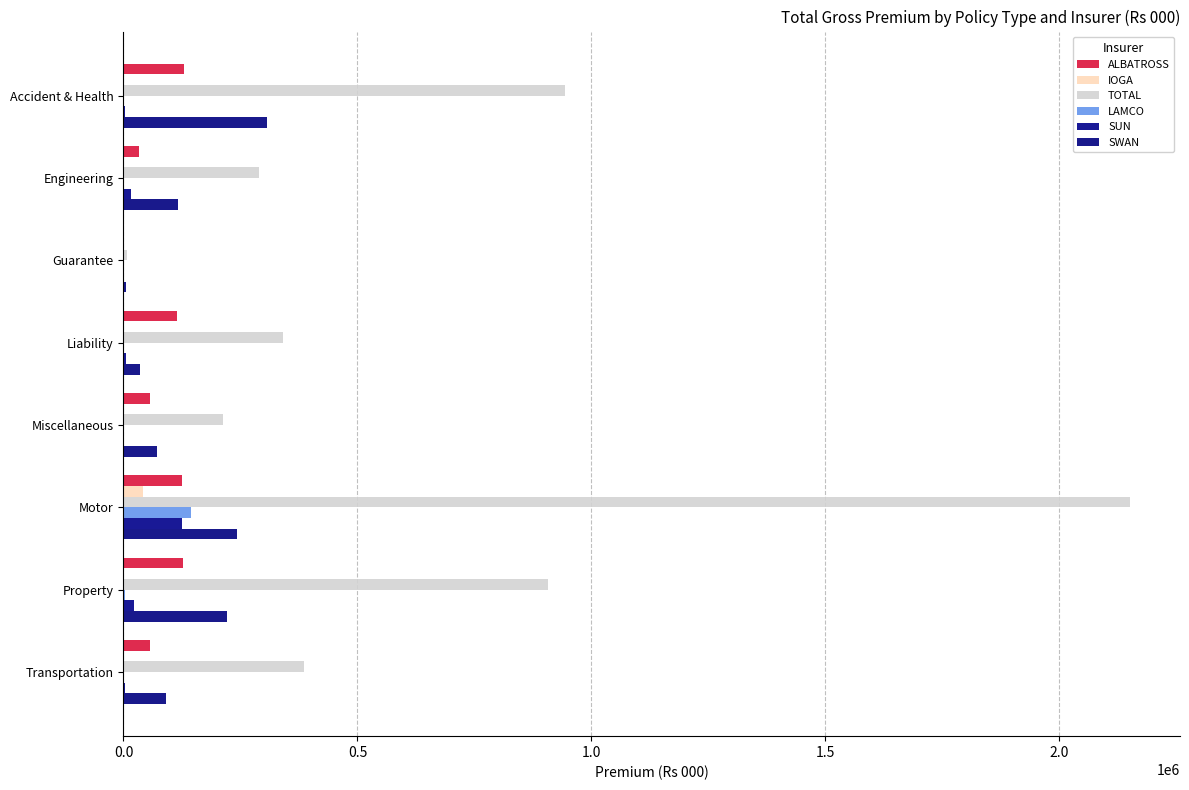

How many series are shown in this chart?

6